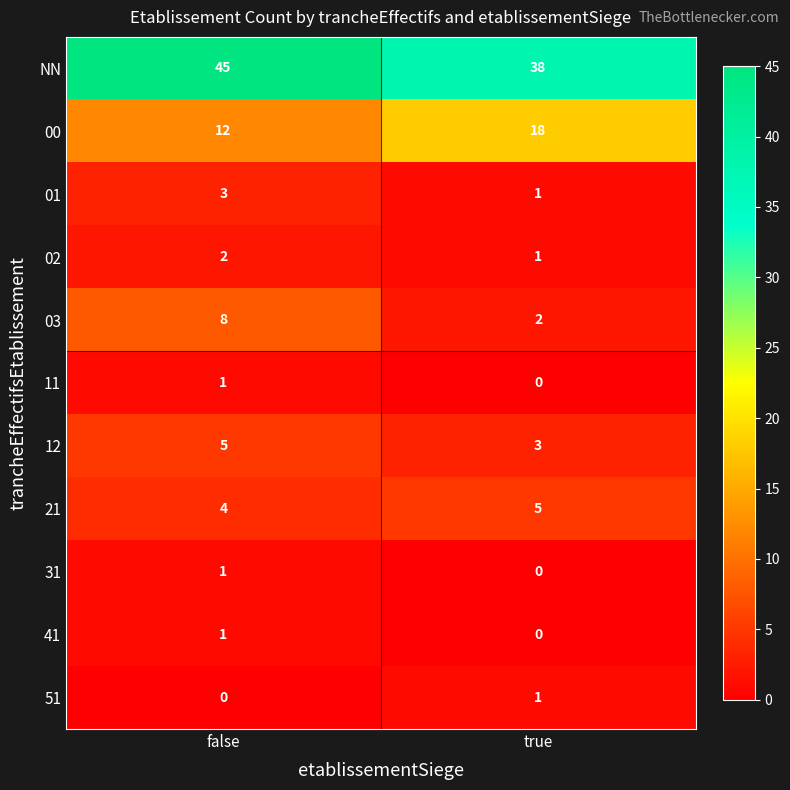

Reading left to right, extract all data points from this chart.

NN: false=45	true=38
00: false=12	true=18
01: false=3	true=1
02: false=2	true=1
03: false=8	true=2
11: false=1	true=0
12: false=5	true=3
21: false=4	true=5
31: false=1	true=0
41: false=1	true=0
51: false=0	true=1